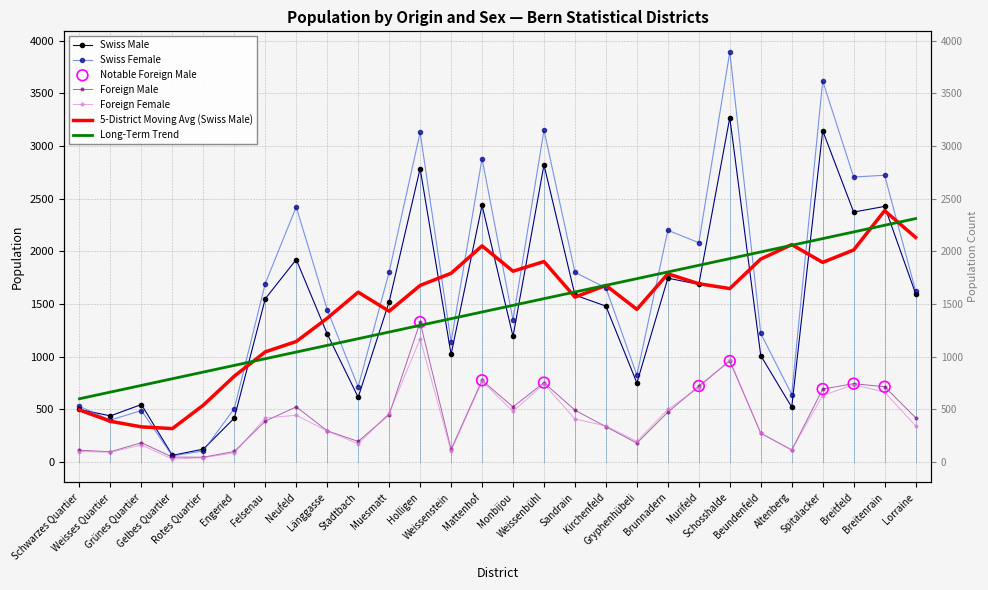

At which category is the sum across all series the highest?

Schosshalde